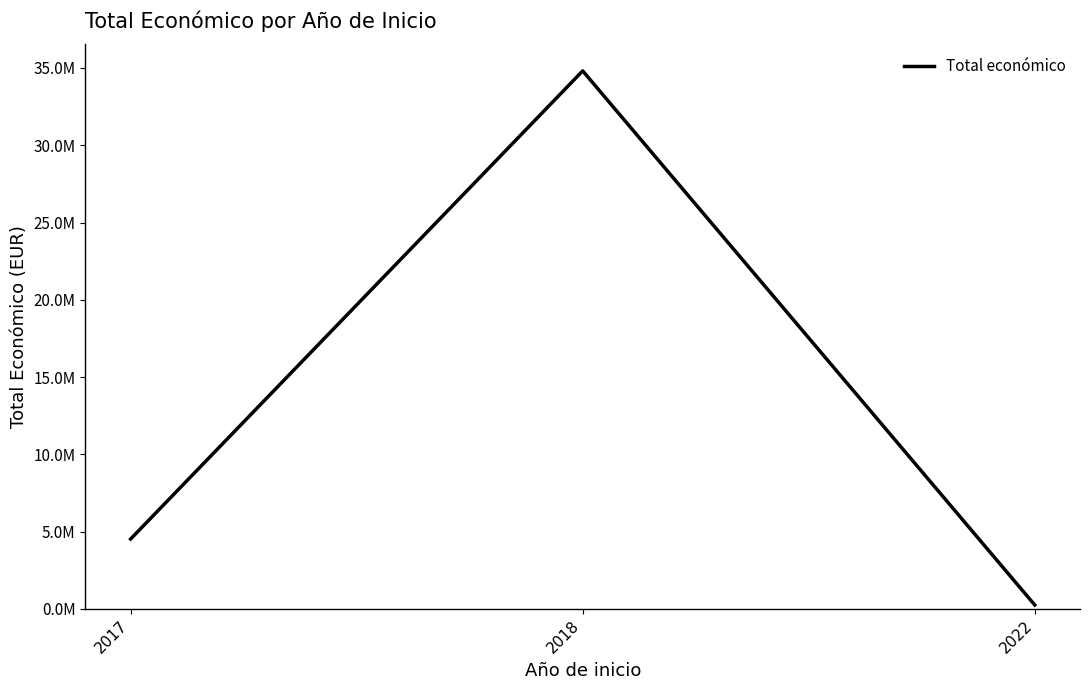

Does the chart display data point markers on the line(s)?

No